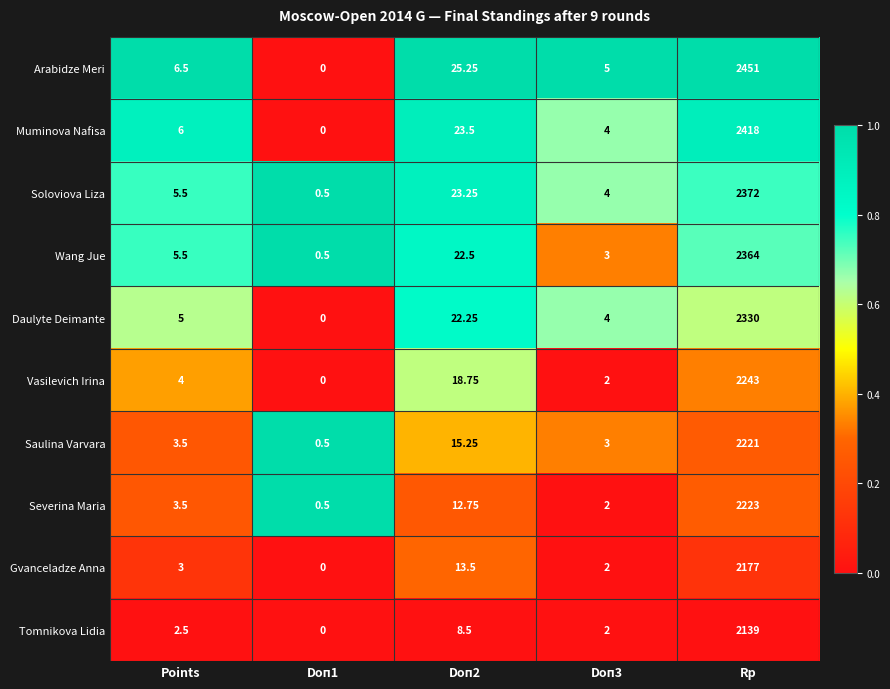

What is the difference between the highest and lowest values at Doп3?

3.0